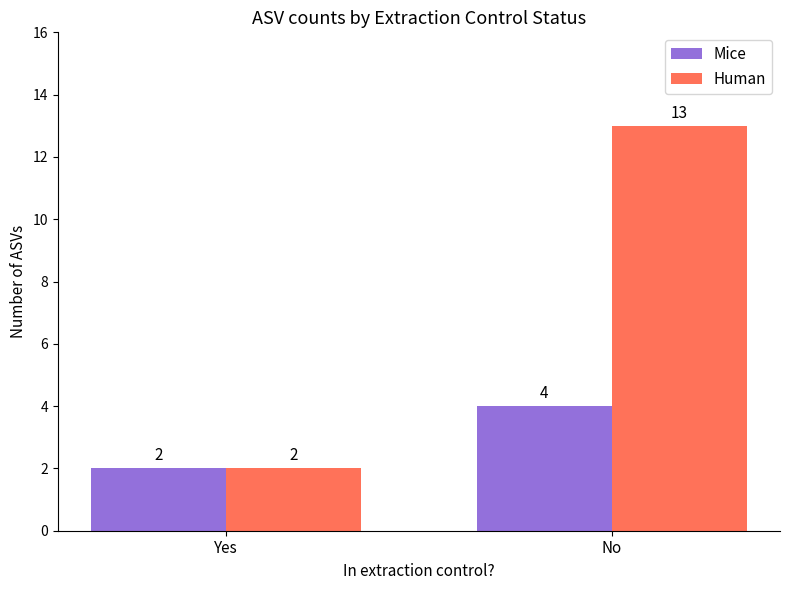

The Human series shows 2 at Yes. True or false?

True